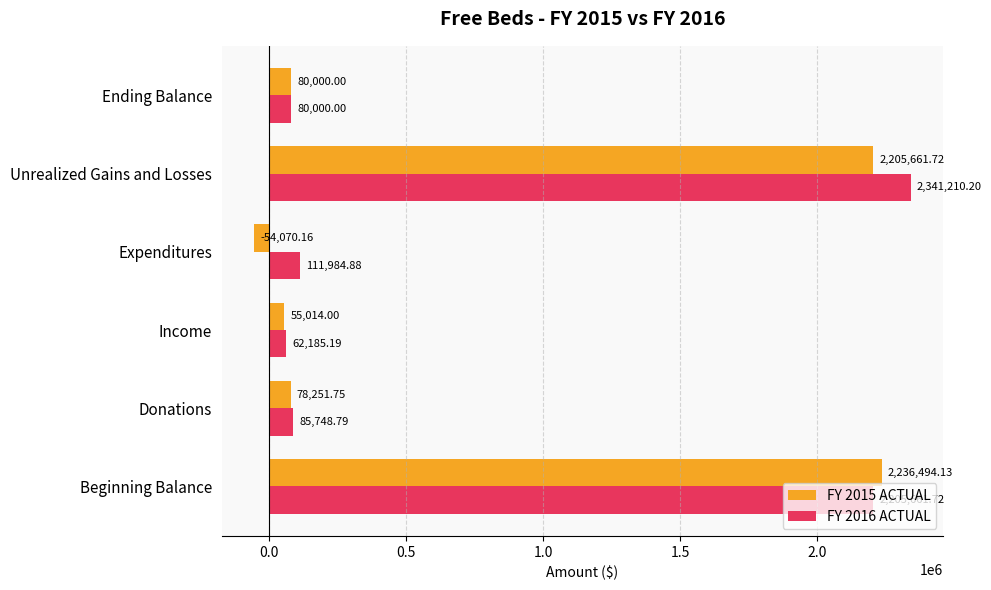

What is the difference between the highest and lowest values at Beginning Balance?

30832.4